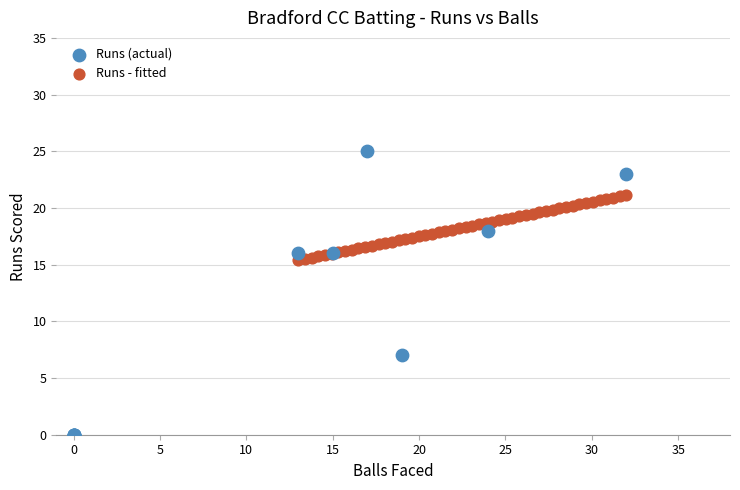

Which series reaches the minimum Y coordinate?

Runs (actual)